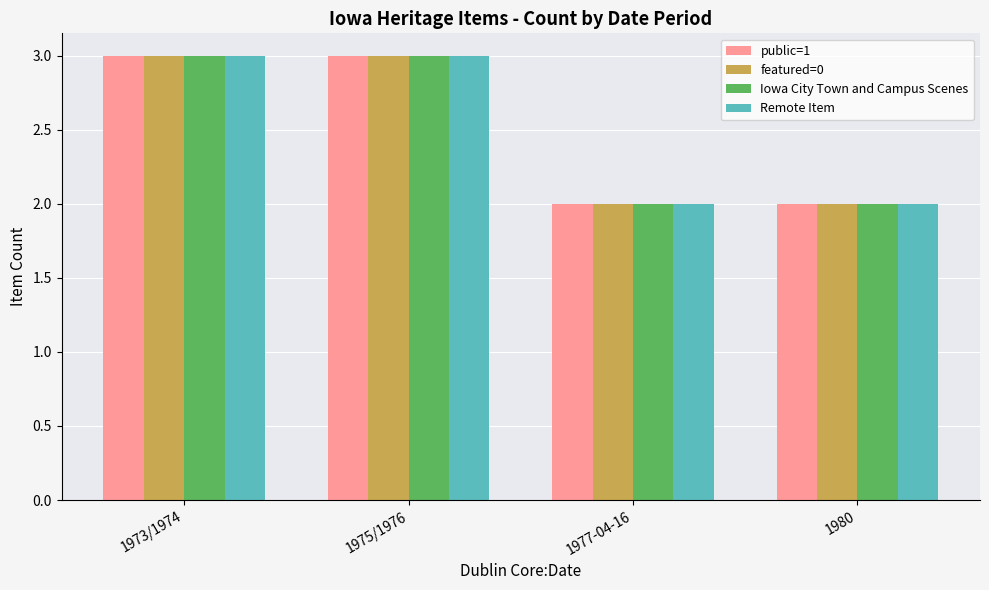

The value of Remote Item at 1975/1976 is 5. True or false?

False